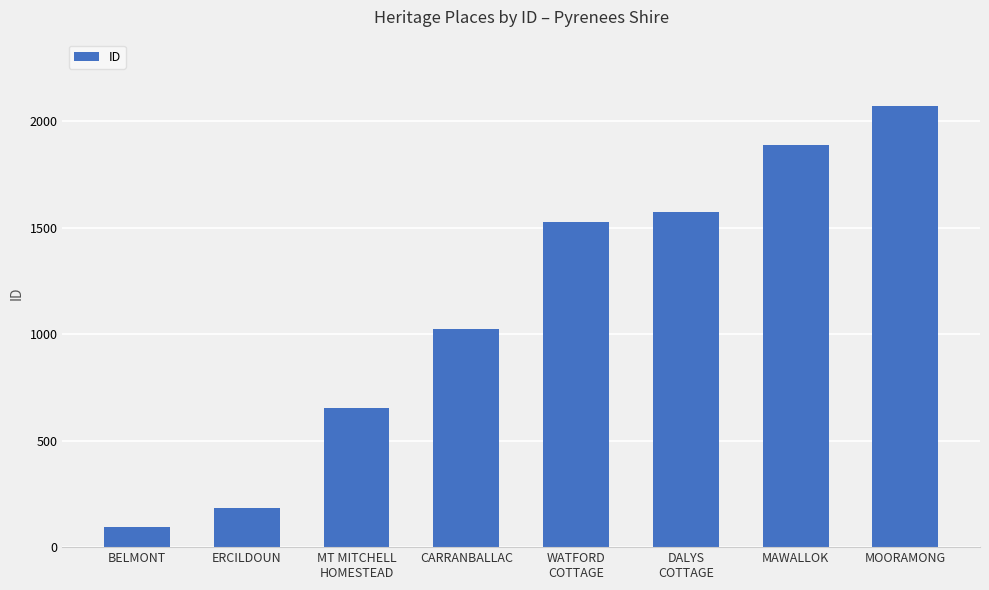

What is the maximum value shown in the chart?

2071